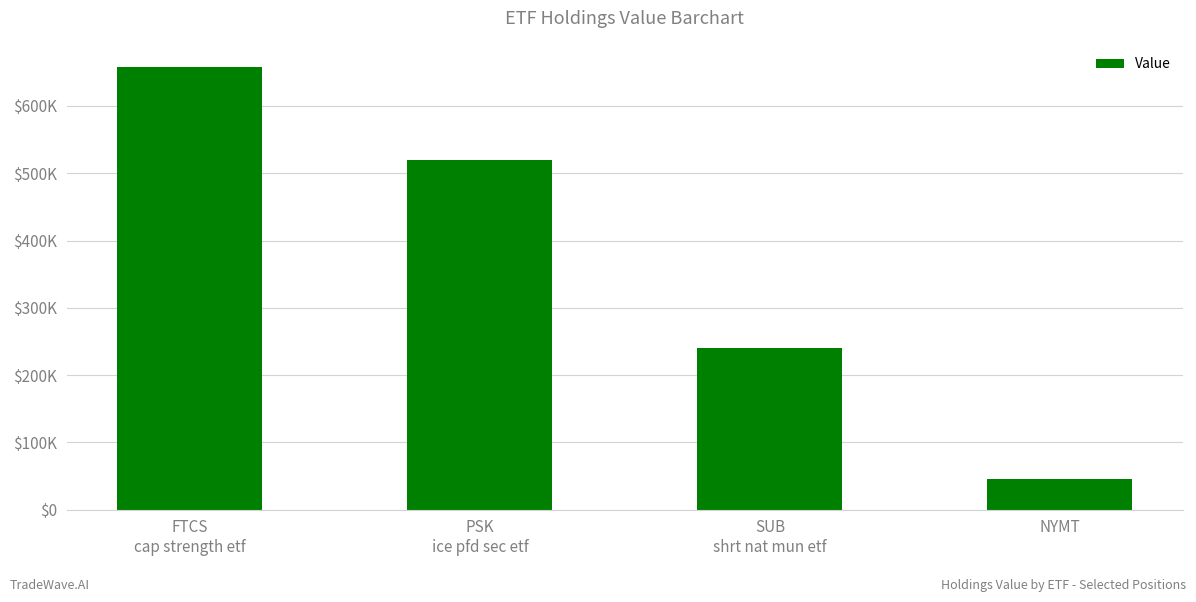

The value at PSK
ice pfd sec etf is 149215. True or false?

False